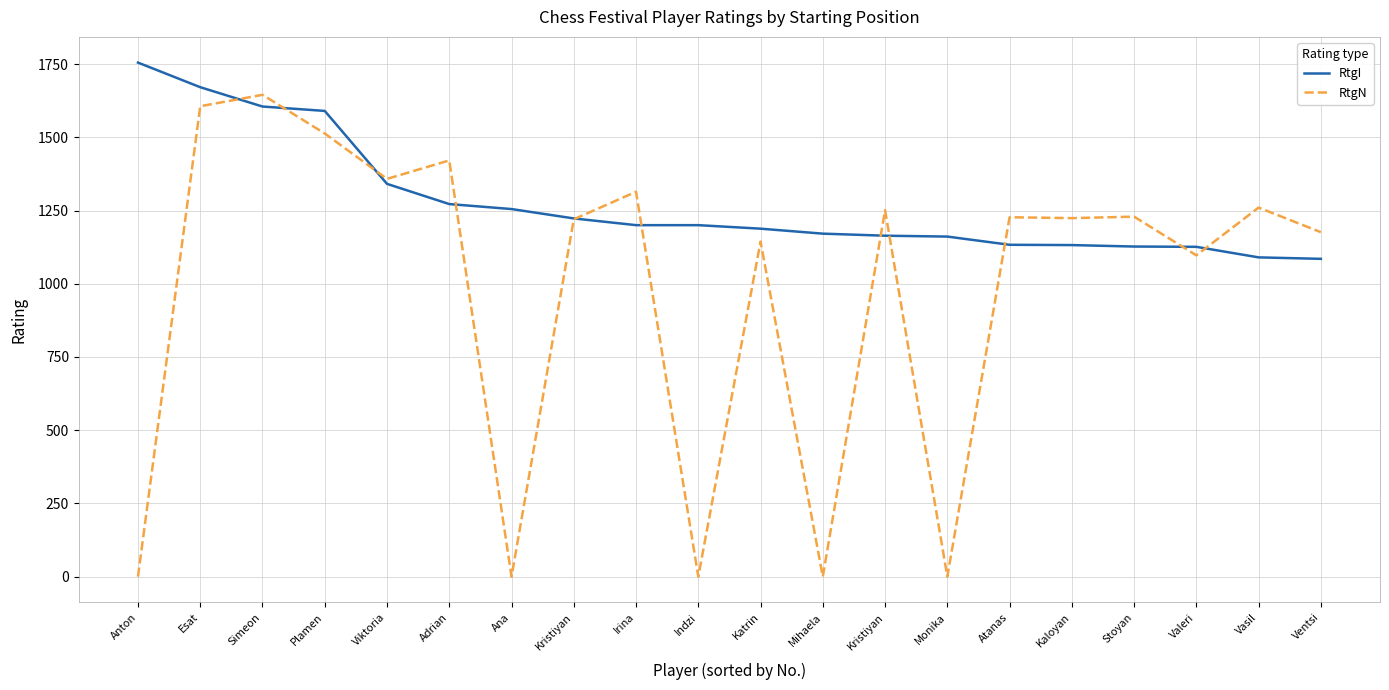

What is the label of the 14th point from the left?

Monika